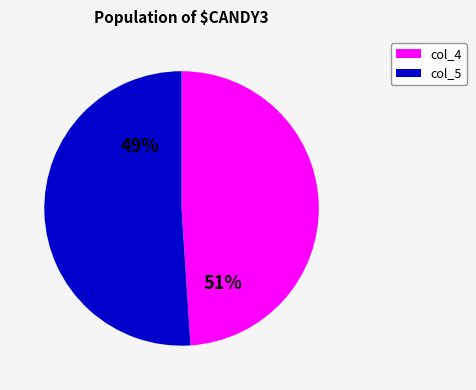

To the nearest percent, what is the combined percentage of col_4 and col_5?

100%